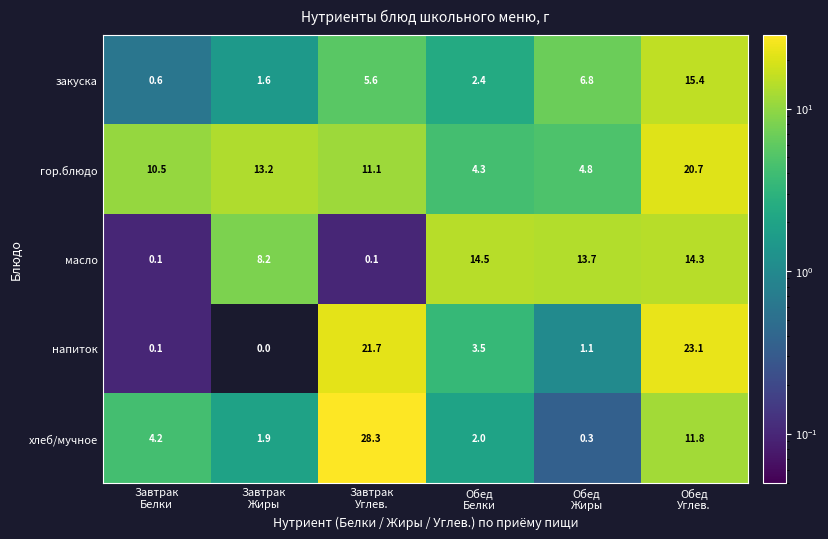

At which category is the sum across all series the highest?

Обед
Углев.